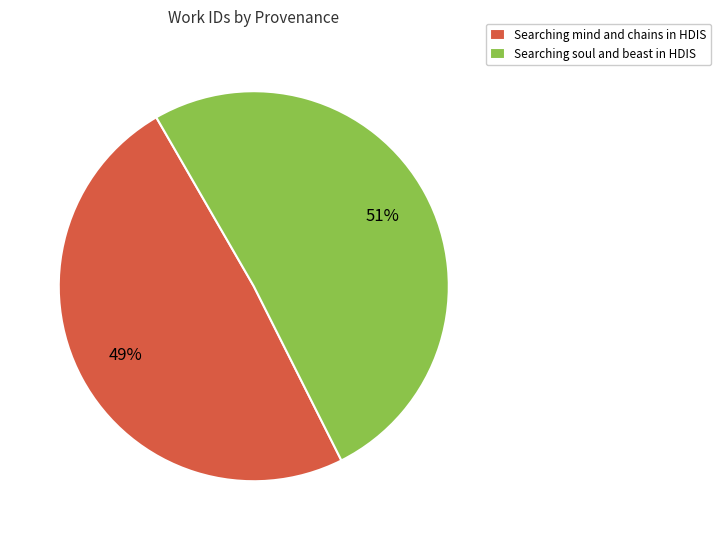

Is there a majority slice in this chart?

Yes